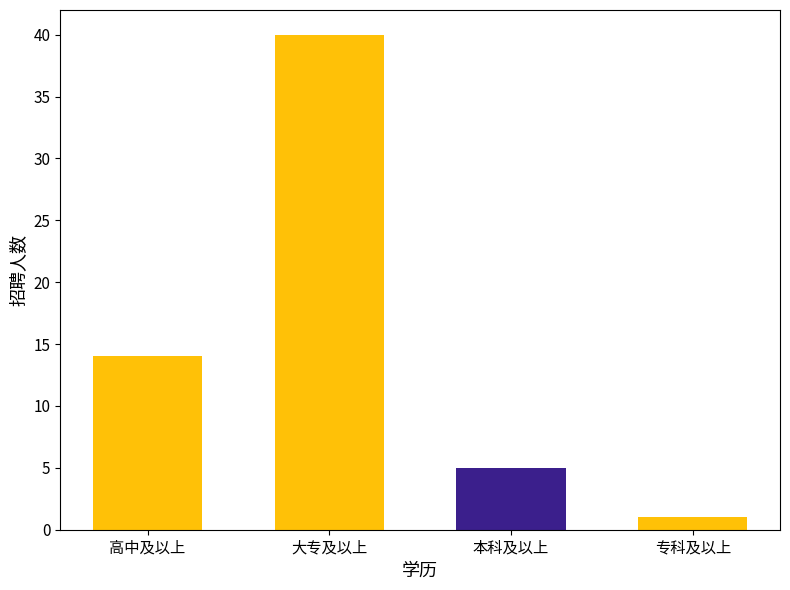

Is it true that the value at 本科及以上 is 5?

True